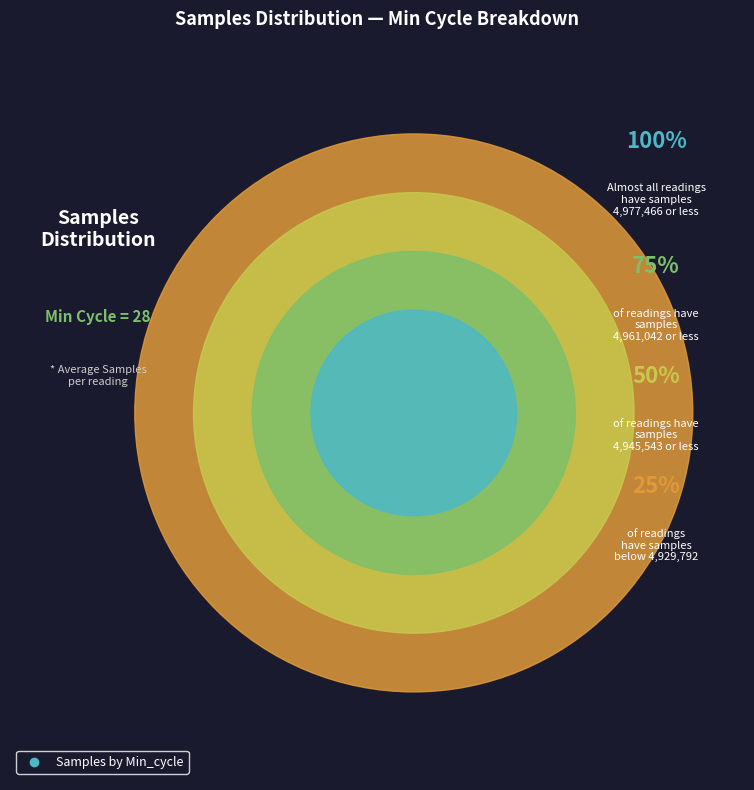

Does any single category account for the majority?

No